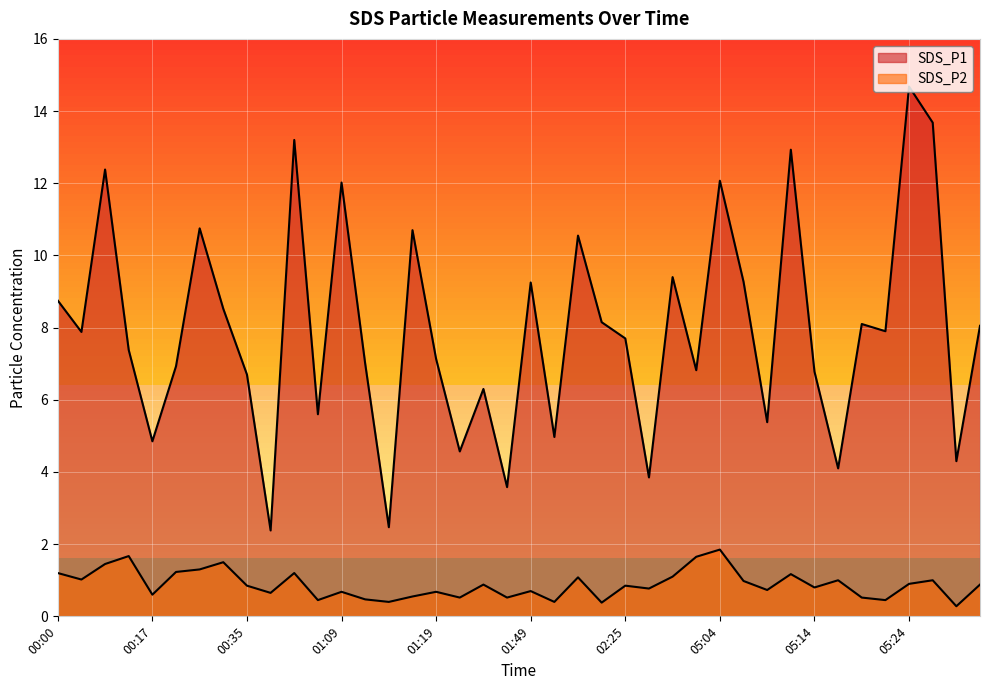

In SDS_P2, how many points are lower than both neighbors (excluding endpoints)?

14